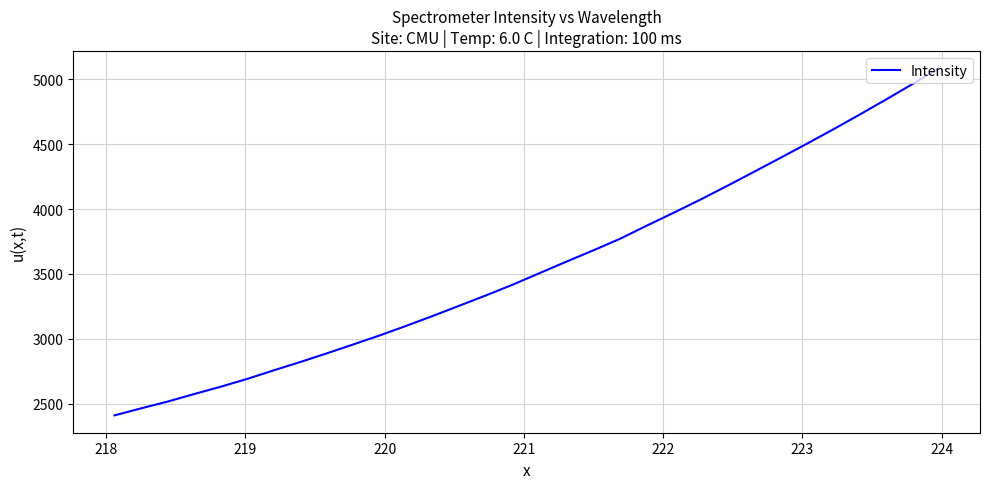

What is the maximum value shown in the chart?

5083.2